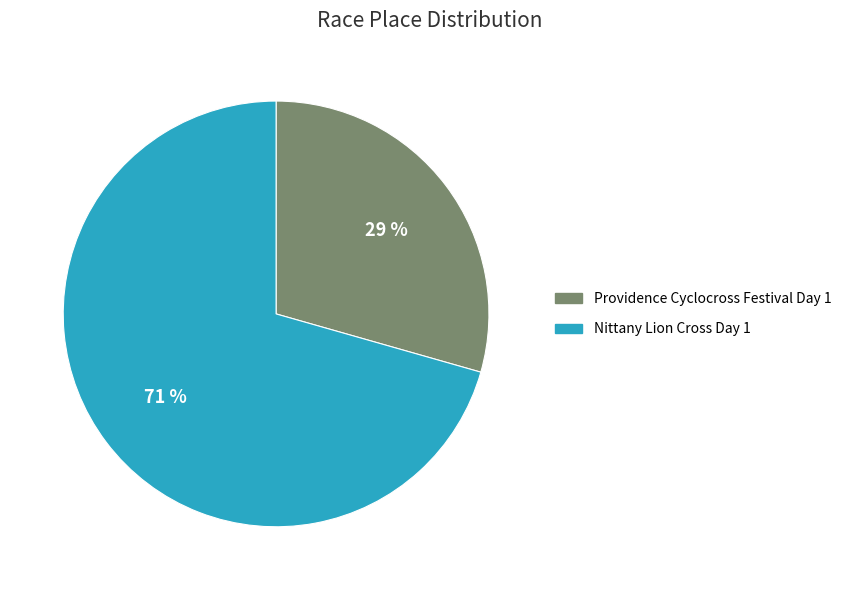

Which slice is the largest?

Nittany Lion Cross Day 1